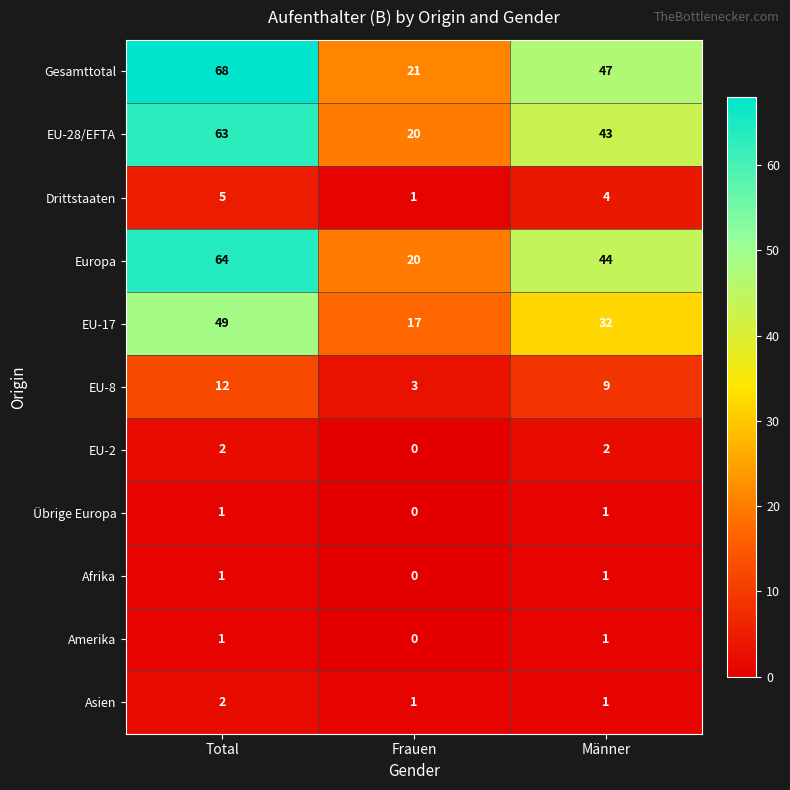

What is the difference between the Europa values at Total and Männer?

20